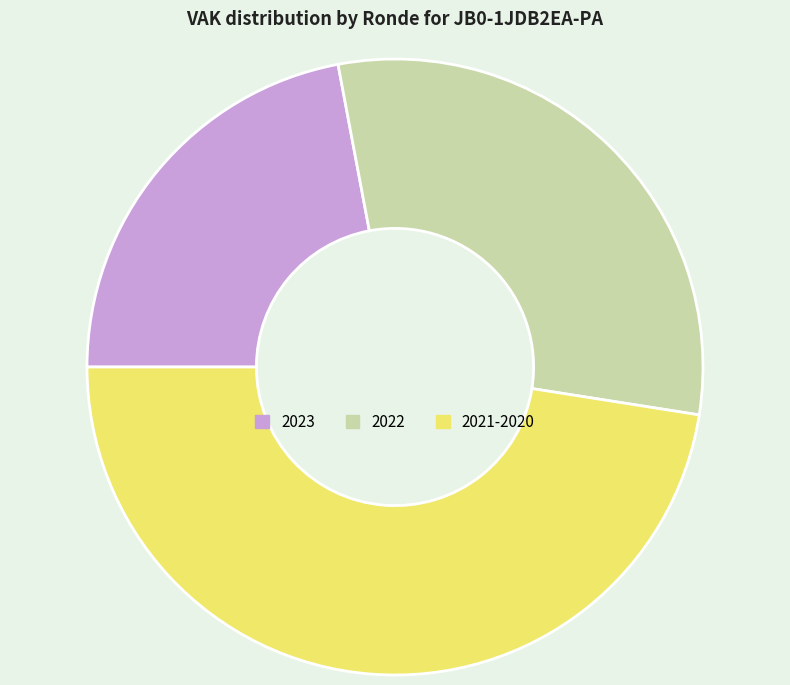

Is it true that 2022 is 20% of the pie?

False